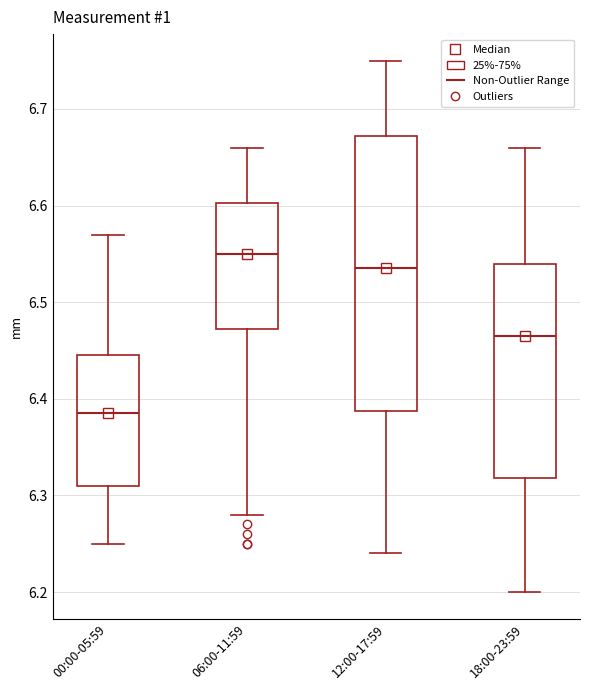

Reading left to right, read every box against the y-axis: the position of its median line, the range the box covers, and the ends of its whiskers. The values are not printed on the chart, so give them approximately, as read against the axis.

00:00-05:59: median 6.39, box 6.31 to 6.45, whiskers 6.25 to 6.57
06:00-11:59: median 6.55, box 6.47 to 6.60, whiskers 6.28 to 6.66
12:00-17:59: median 6.54, box 6.39 to 6.67, whiskers 6.24 to 6.75
18:00-23:59: median 6.47, box 6.32 to 6.54, whiskers 6.20 to 6.66